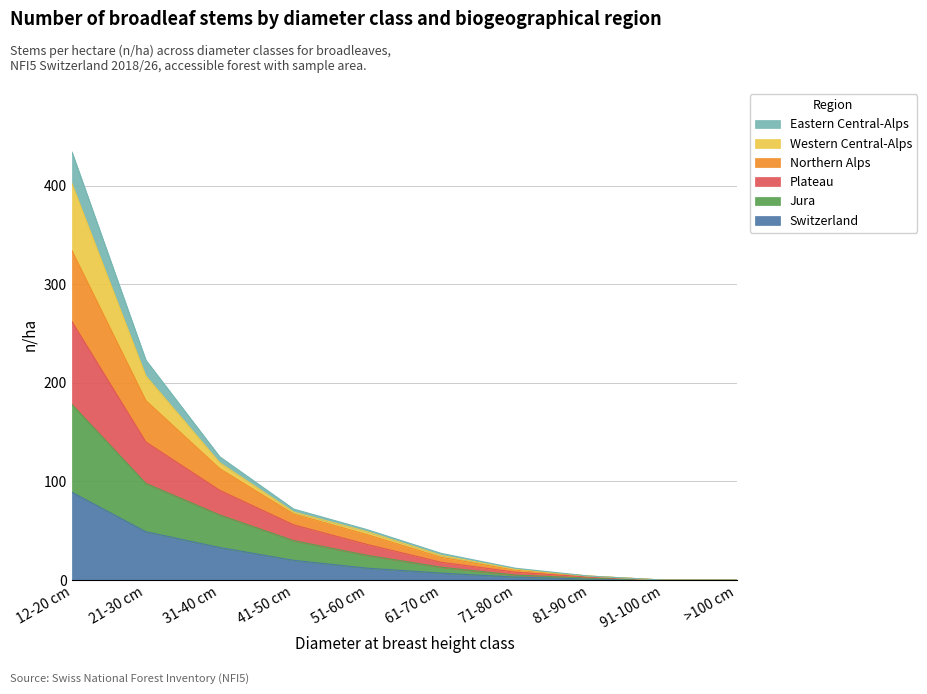

At which category is the sum across all series the highest?

12-20 cm